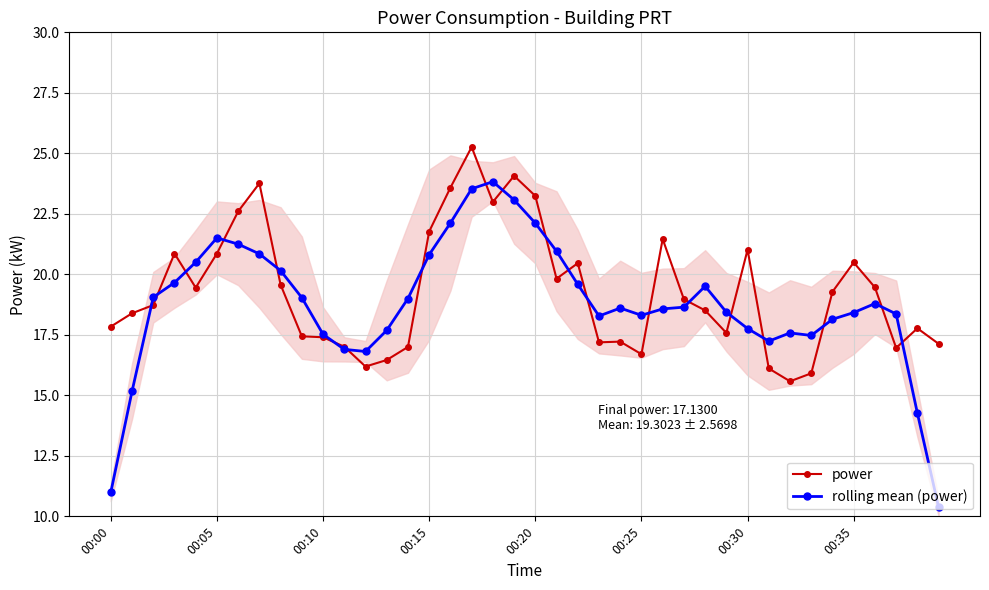

True or false: power has more than 2 interior local peaks.

True